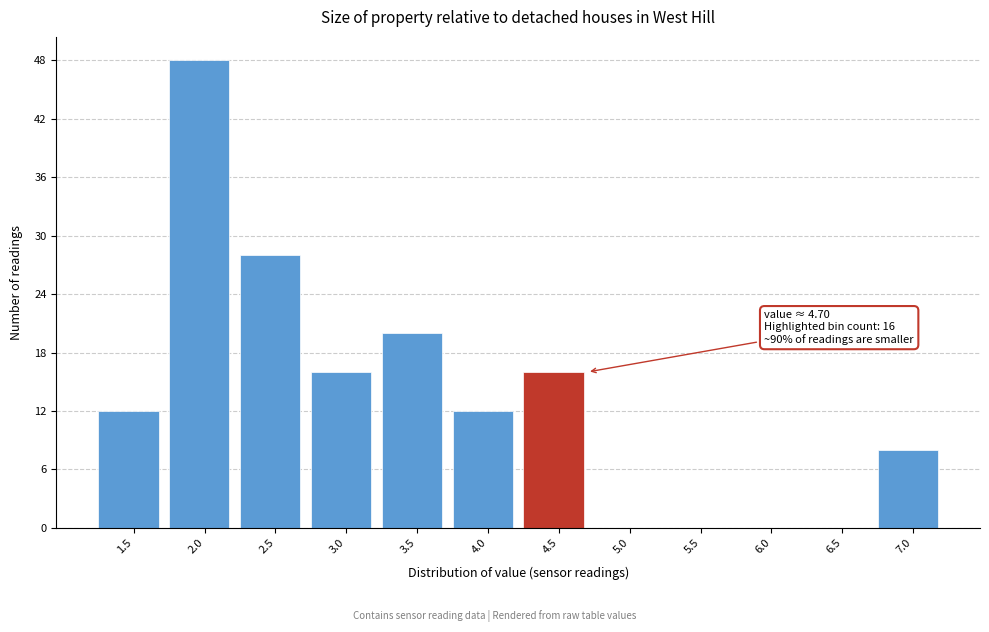

Reading left to right, what are all the values shown in this chart?

1.5=12	2.0=48	2.5=28	3.0=16	3.5=20	4.0=12	4.5=16	5.0=0	5.5=0	6.0=0	6.5=0	7.0=8